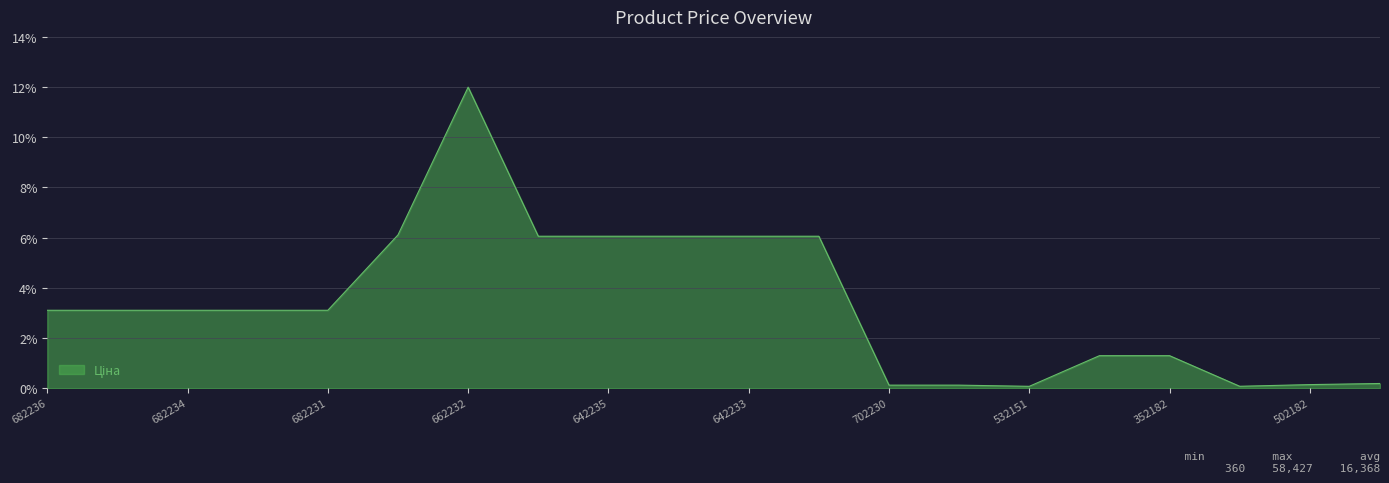

What is the maximum value shown in the chart?

12.0